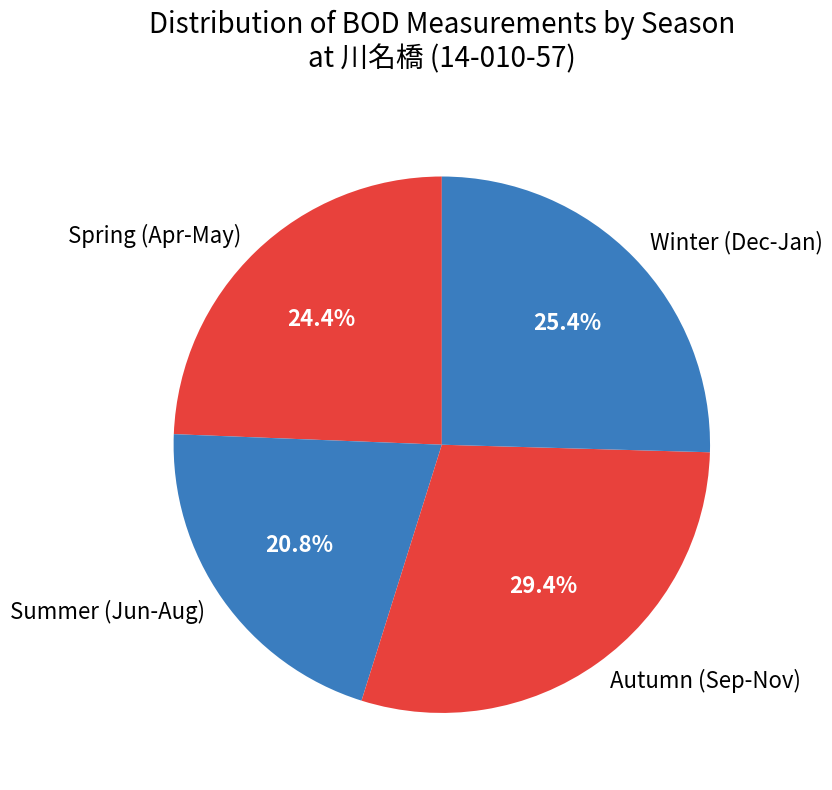

Which has a higher value, Winter (Dec-Jan) or Summer (Jun-Aug)?

Winter (Dec-Jan)